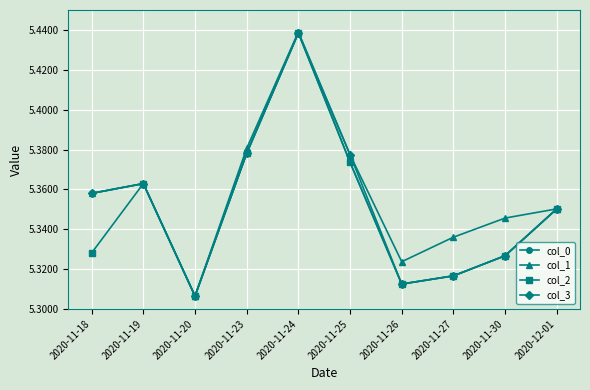

Which series has the widest spread of values?

col_1